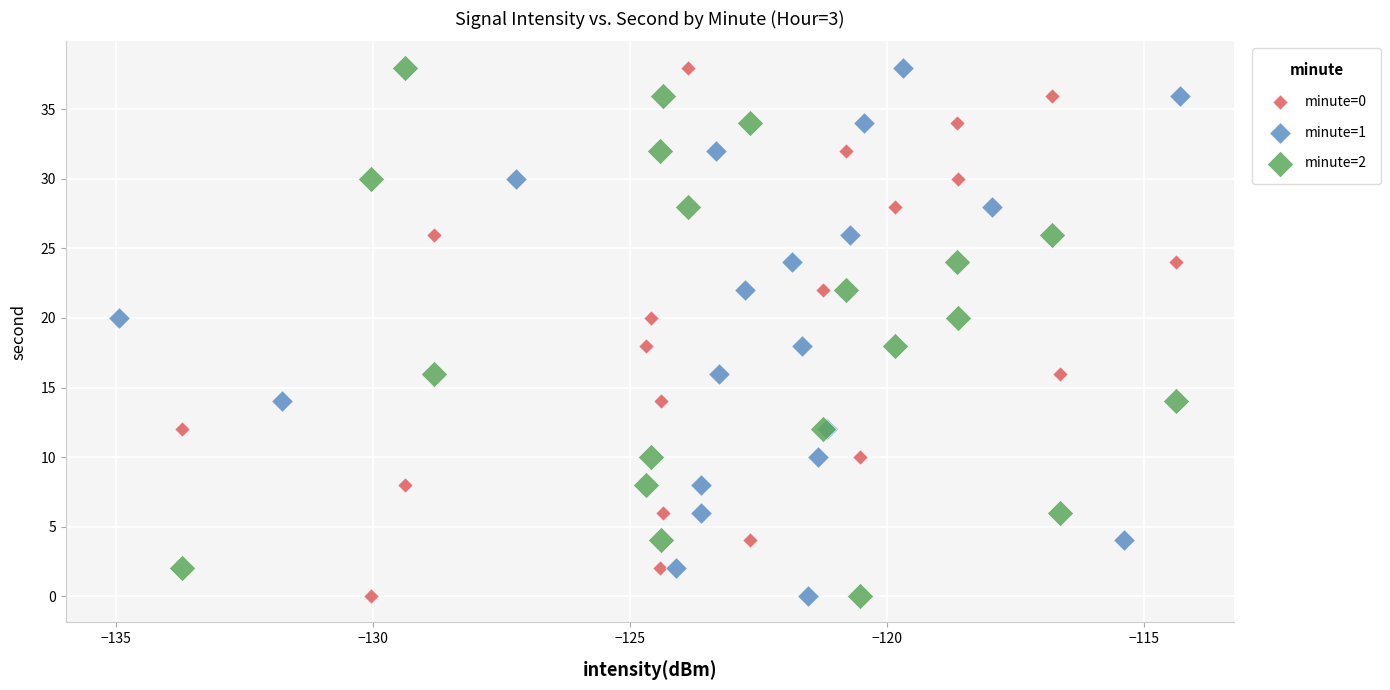

What are all the series names shown in the legend?

minute=0, minute=1, minute=2